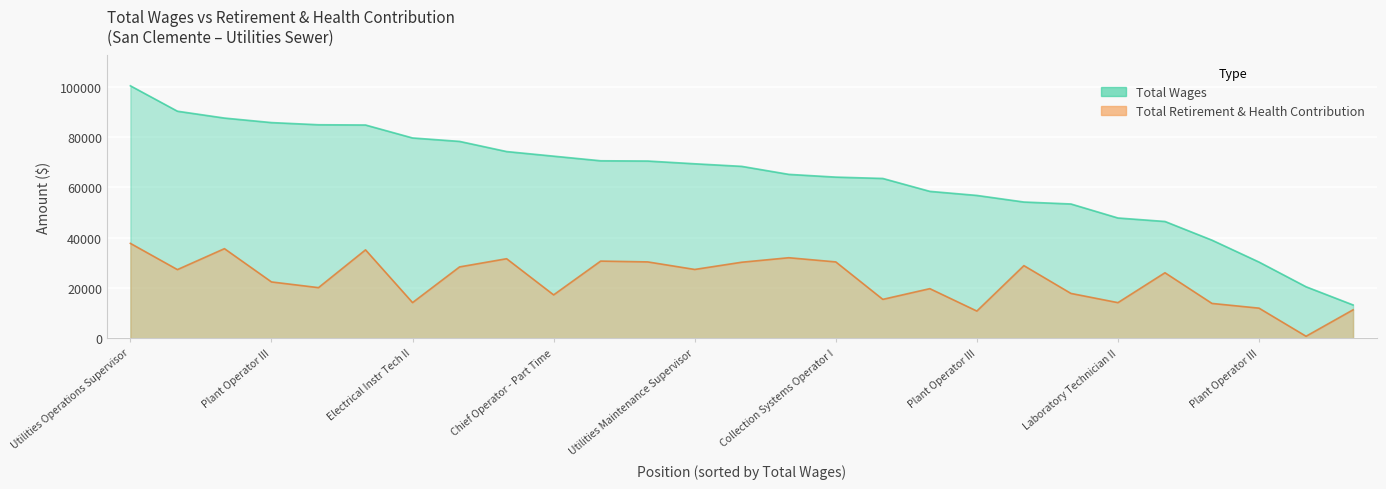

What is the label of the 2nd point from the left?

Electrical Instr Tech I